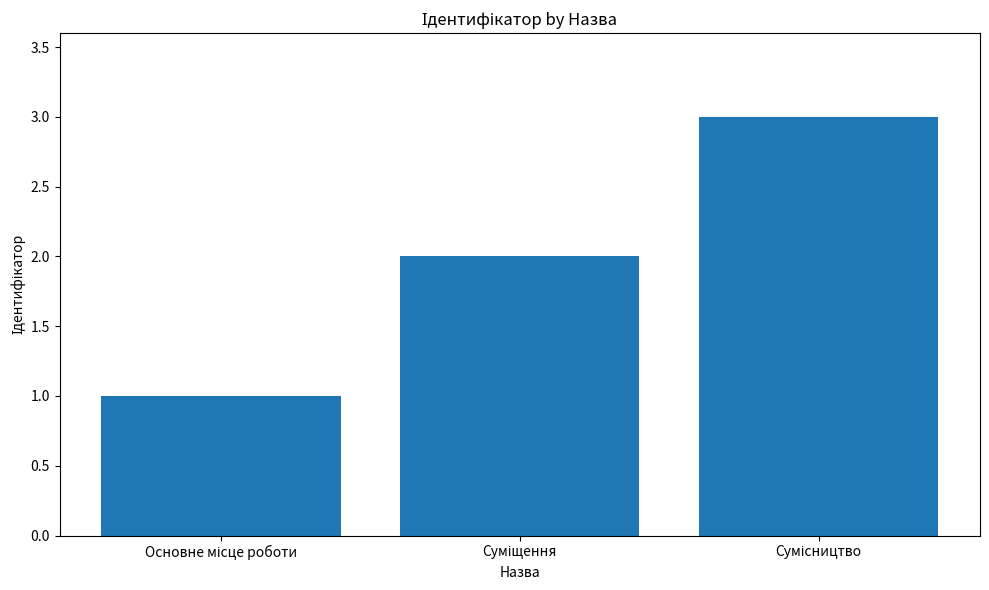

What is the maximum value shown in the chart?

3